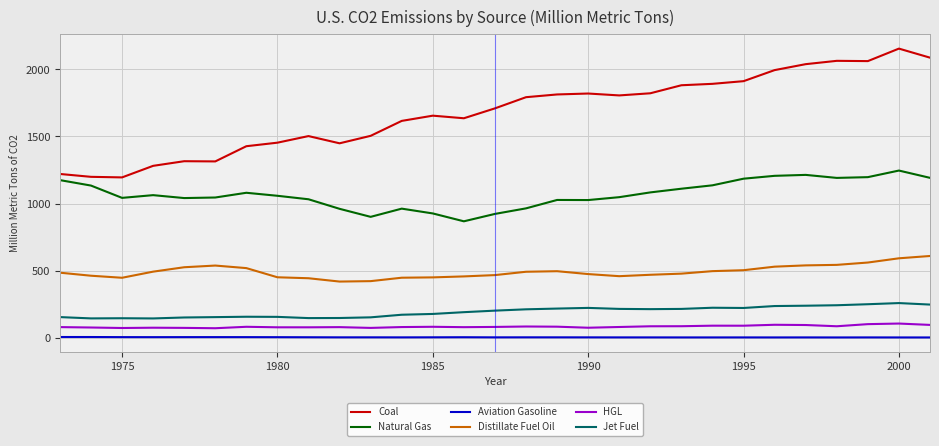

What is the difference between the maximum and minimum values in the Natural Gas series?

378.2